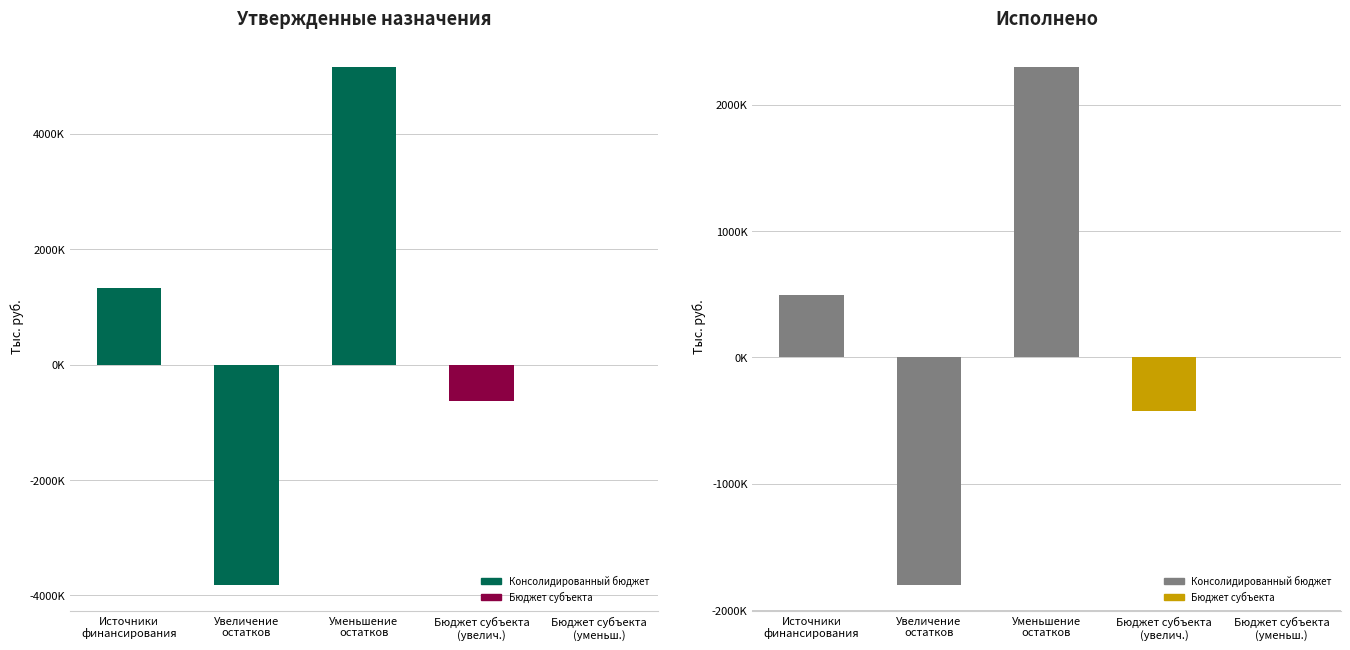

What is the difference between the maximum and second lowest values in the Исполнено series?

2721949.3